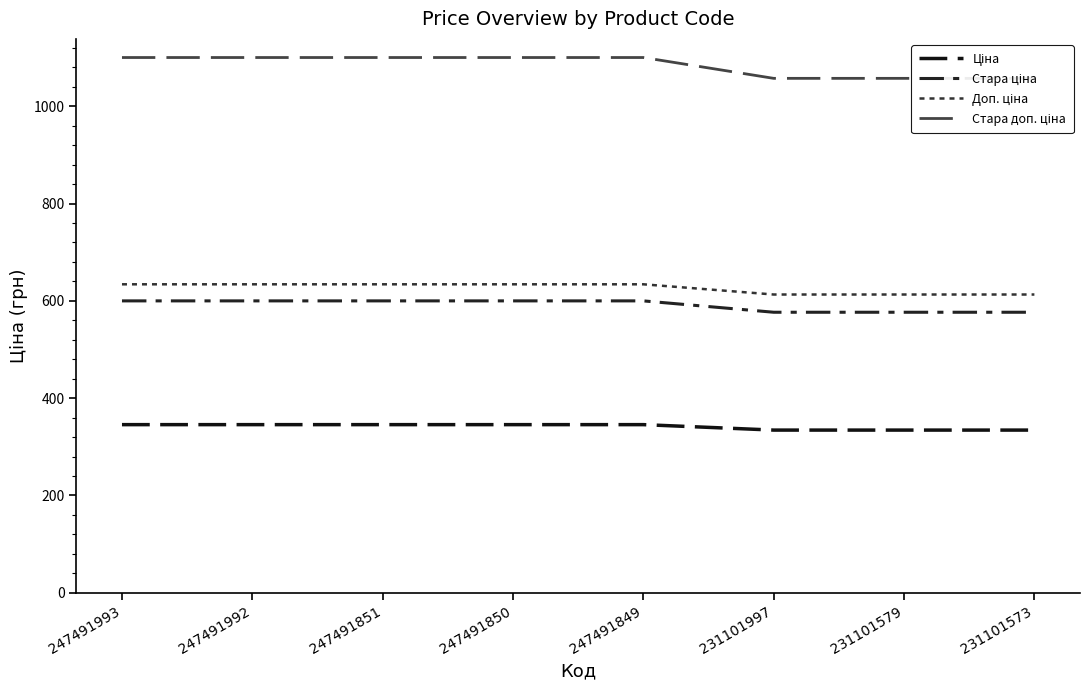

True or false: Стара ціна has a value of 376.4 at 231101573.

False